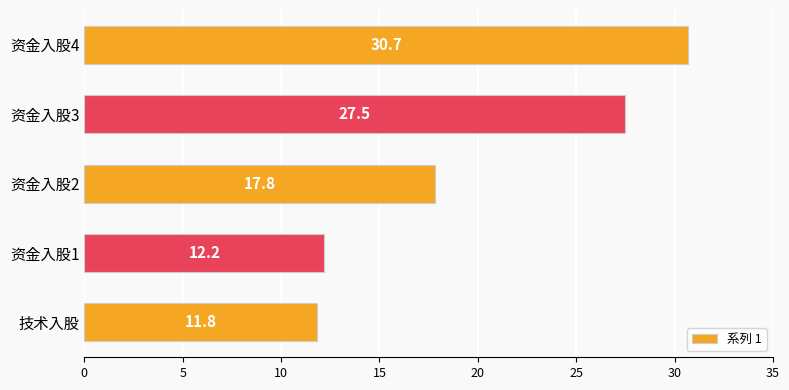

What is the sum of the values at 资金入股3 and 资金入股4?

58.2